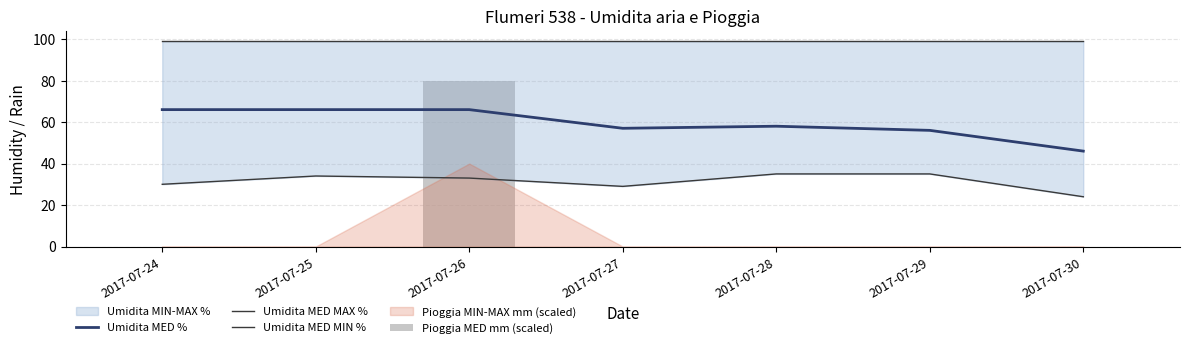

Where is Umidita MED % nearest to the value 56?

2017-07-29